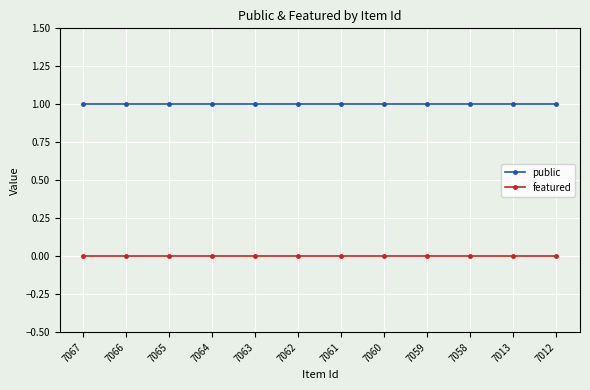

Rank the series by their maximum value, from highest to lowest.

public, featured